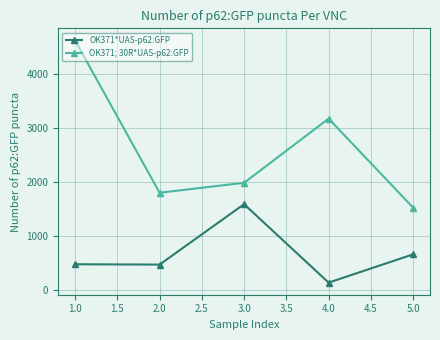

Between 2.0 and 3.0, which series saw the biggest shift?

OK371*UAS-p62:GFP